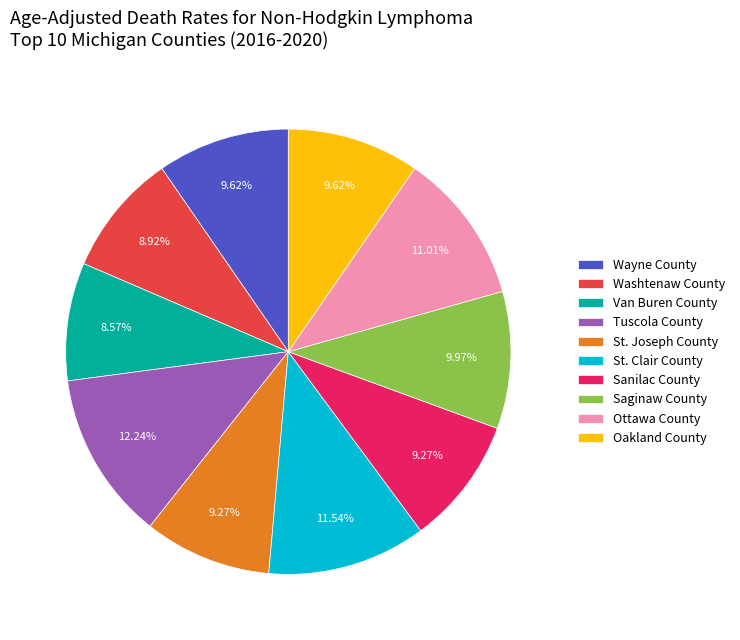

Which slice is the largest?

Tuscola County